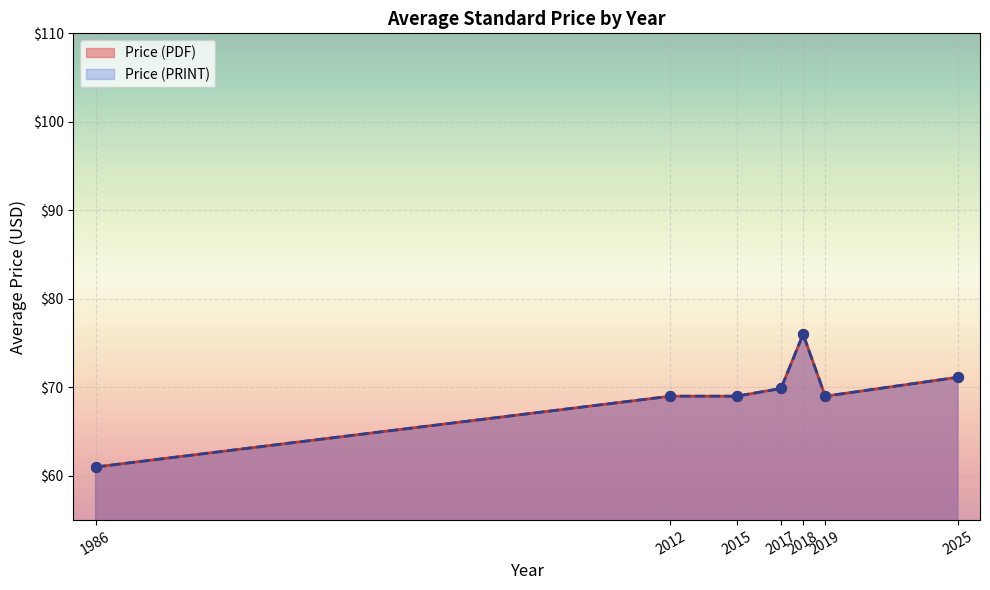

Which series has the widest spread of Y values?

Price (PDF)